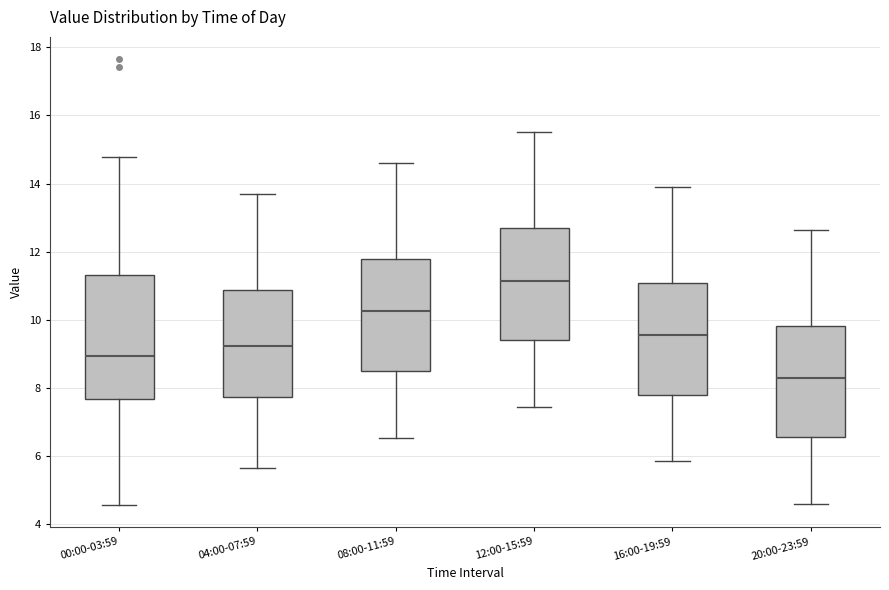

Which box's median line is the highest?

12:00-15:59